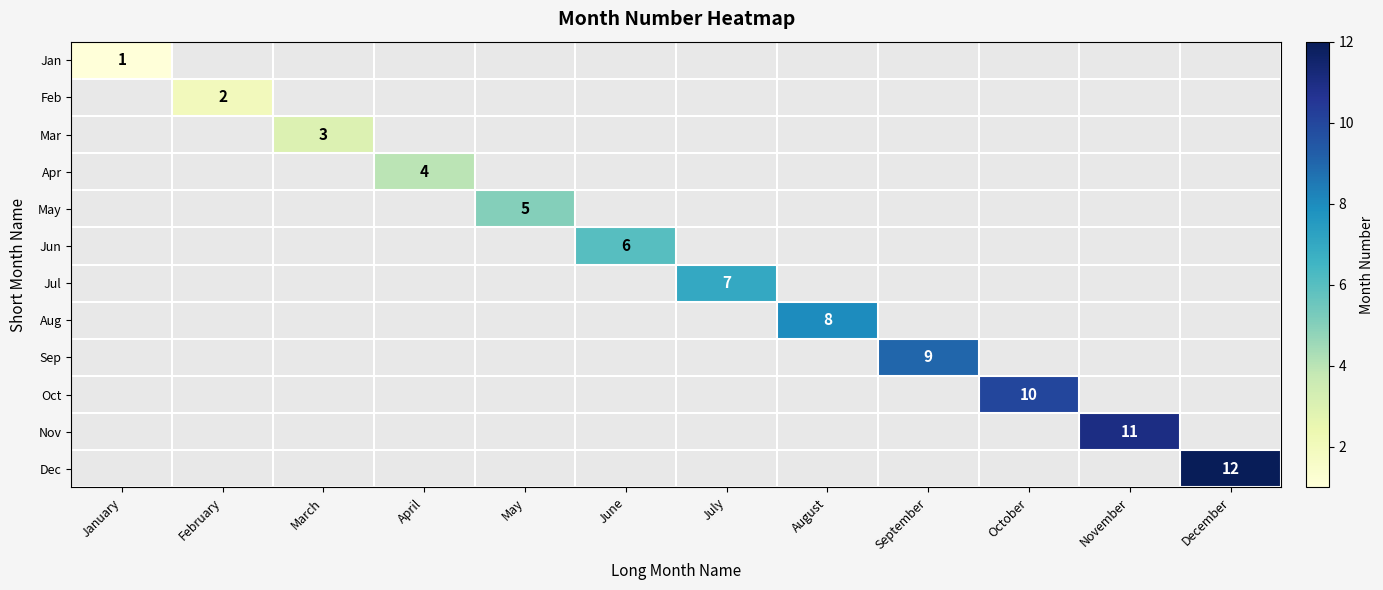

At which category does the chart reach its minimum across all series?

January